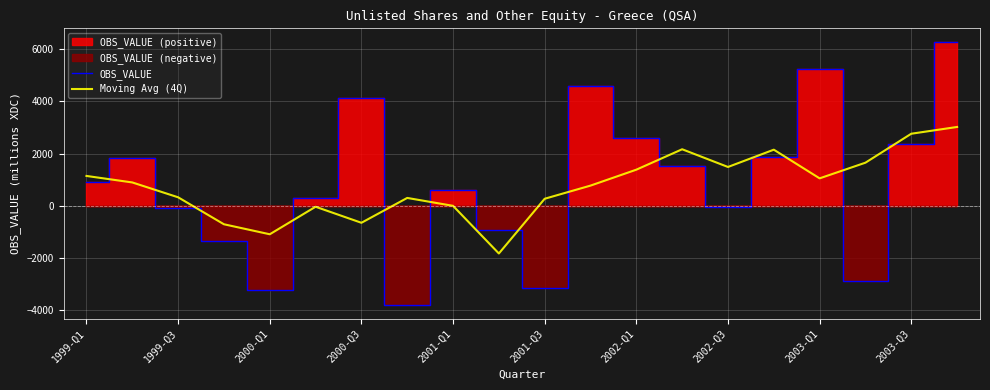

The value of OBS_VALUE at 2000-Q1 is -3228.8. True or false?

True